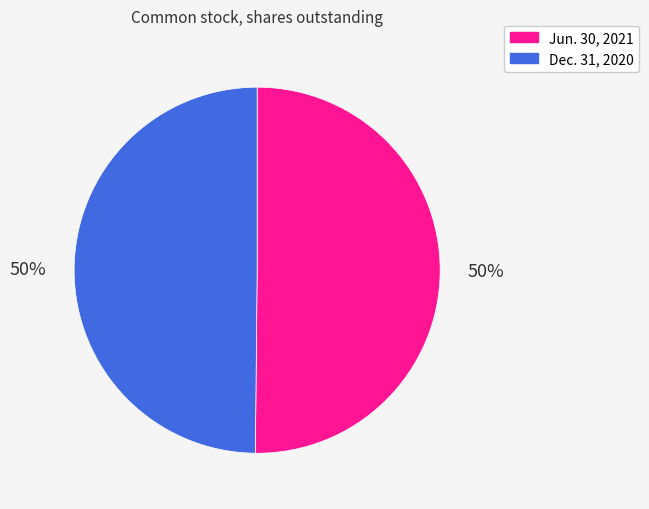

Do Dec. 31, 2020 and Jun. 30, 2021 together represent more than half of the pie?

Yes